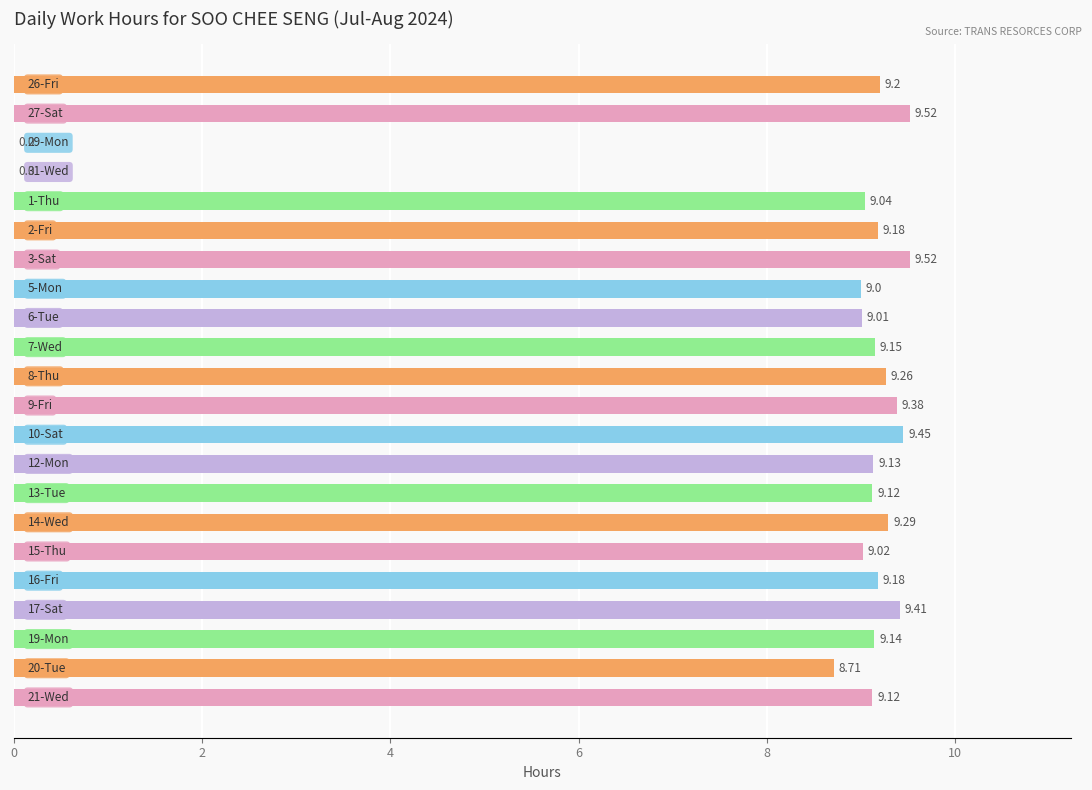

What is the sum of all values?

183.8